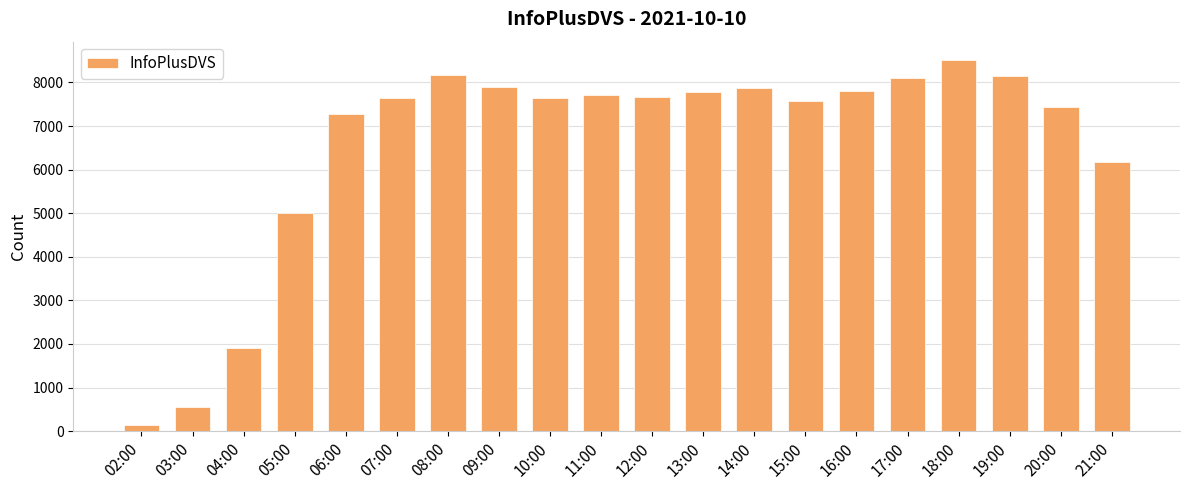

How many distinct data groups are displayed?

1